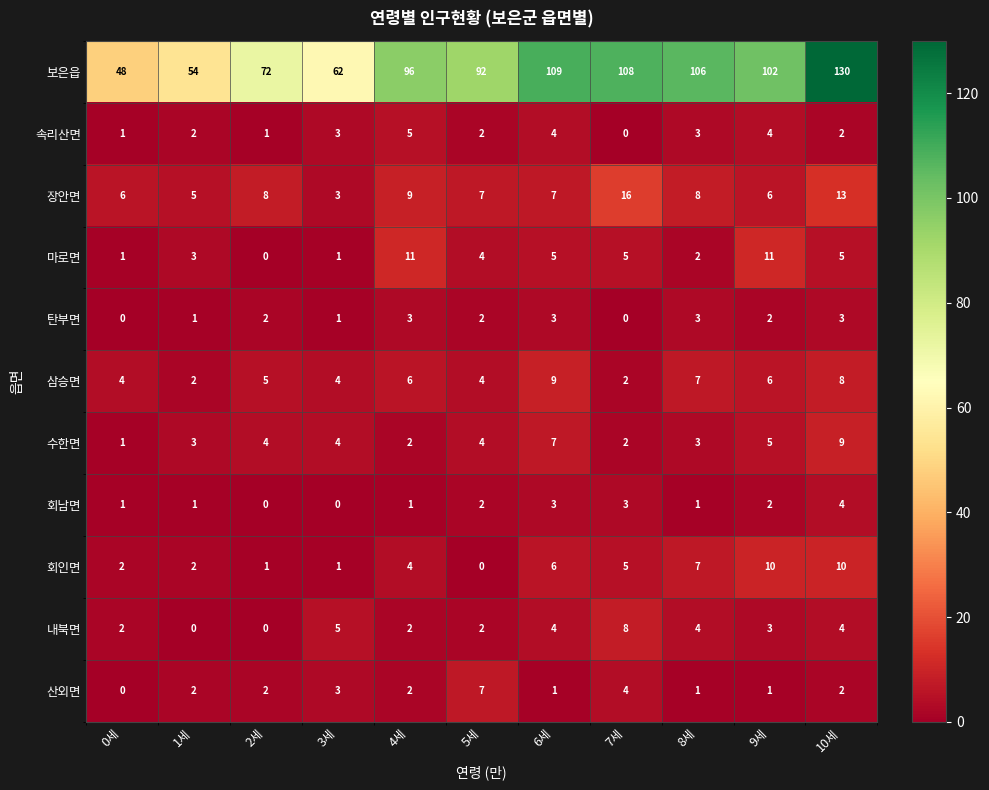

The 탄부면 series shows 5 at 8세. True or false?

False